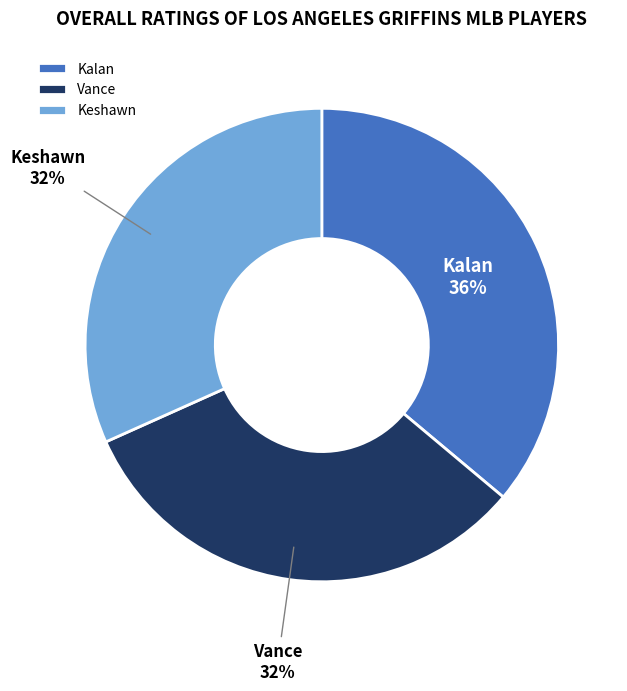

To the nearest percent, what portion does Keshawn represent?

32%